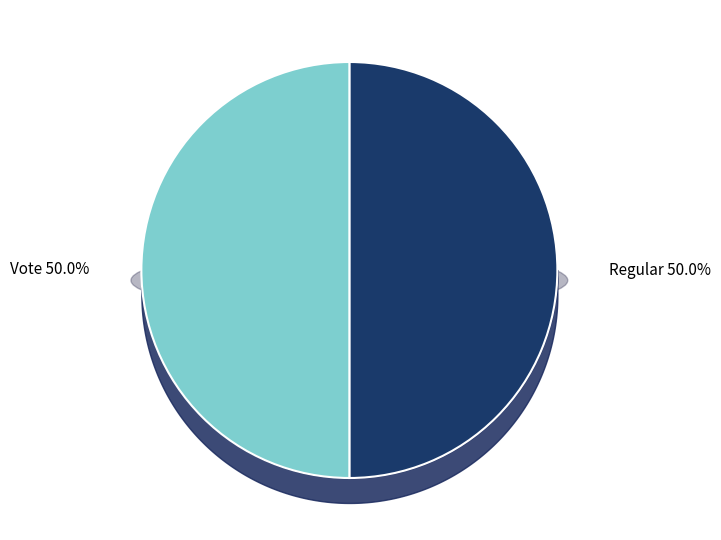

True or false: Vote accounts for 44% of the total.

False